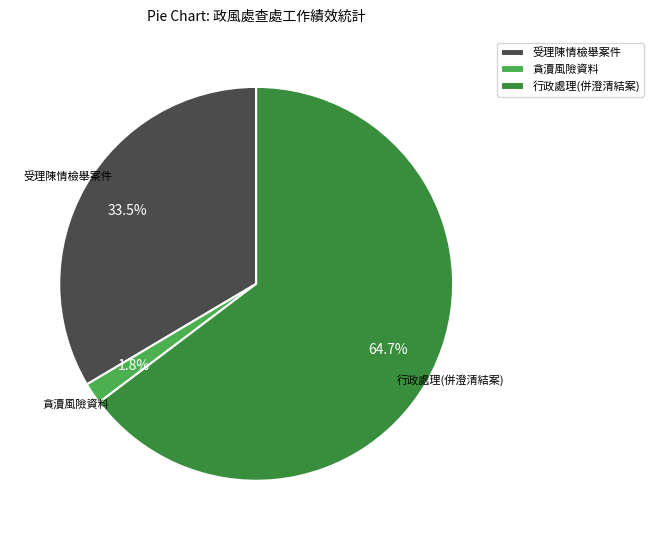

Rank the categories by value from highest to lowest.

行政處理(併澄清結案), 受理陳情檢舉案件, 貪瀆風險資料